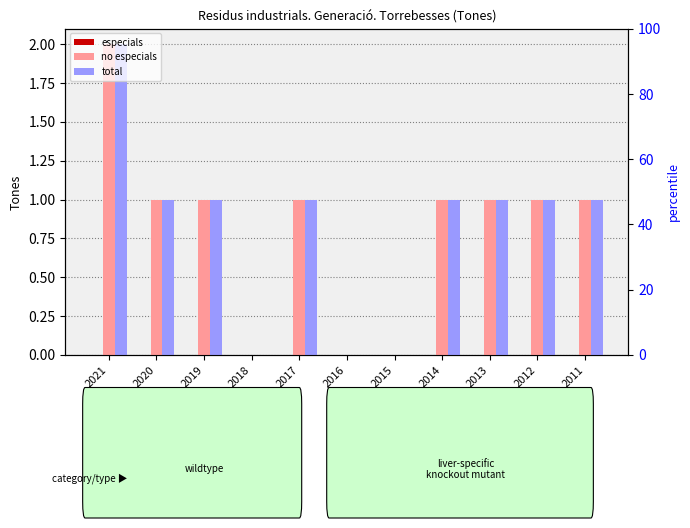

Between 2021 and 2017, which series saw the biggest shift?

no especials